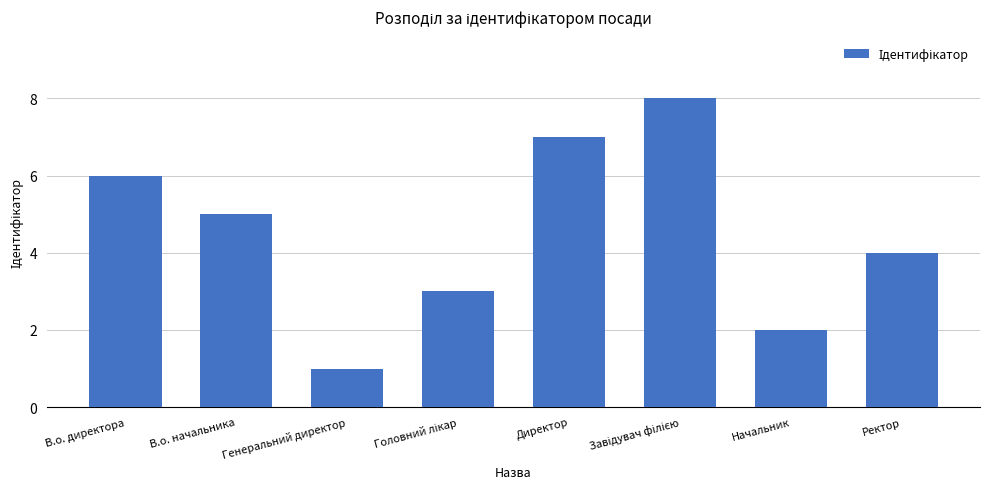

Count the values in the range 3 to 7.

5